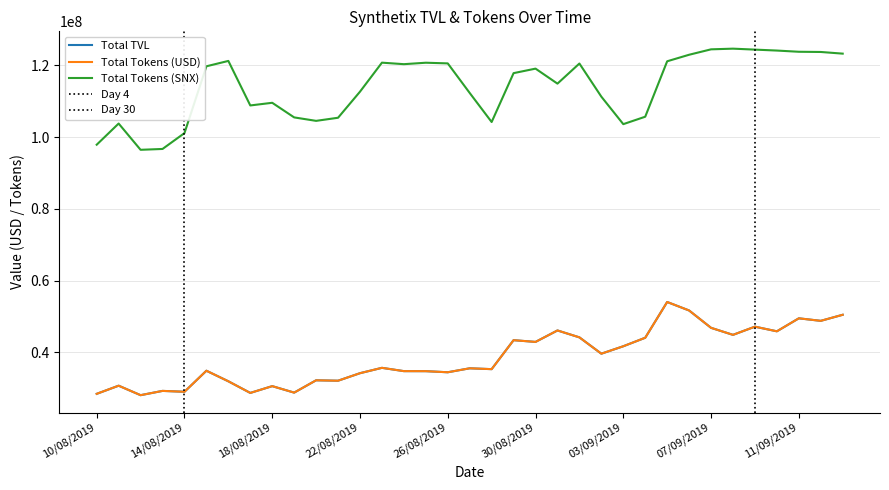

Reading left to right, transcribe all the data shown in this chart.

Total TVL: 10/08/2019=28436781.0	11/08/2019=30704582.6	12/08/2019=28060295.6	13/08/2019=29253330.8	14/08/2019=29010187.4	15/08/2019=34879502.1	16/08/2019=31931943.5	17/08/2019=28687853.5	18/08/2019=30581000.4	19/08/2019=28774223.3	20/08/2019=32211517.7	21/08/2019=32092862.6	22/08/2019=34191388.2	23/08/2019=35684997.3	24/08/2019=34766095.8	25/08/2019=34754631.9	26/08/2019=34451495.7	27/08/2019=35555639.7	28/08/2019=35320223.2	29/08/2019=43398743.5	30/08/2019=42914774.6	31/08/2019=46110474.1	01/09/2019=44181999.5	02/09/2019=39630592.4	03/09/2019=41703177.2	04/09/2019=44073902.7	05/09/2019=54048849.6	06/09/2019=51679583.5	07/09/2019=46841457.3	08/09/2019=44881281.8	09/09/2019=47163725.1	10/09/2019=45871282.2	11/09/2019=49492609.2	12/09/2019=48791335.4	13/09/2019=50480674.0
Total Tokens (USD): 10/08/2019=28436781.0	11/08/2019=30704582.6	12/08/2019=28060295.6	13/08/2019=29253330.8	14/08/2019=29010187.4	15/08/2019=34879502.1	16/08/2019=31931943.5	17/08/2019=28687853.5	18/08/2019=30581000.4	19/08/2019=28774223.3	20/08/2019=32211517.7	21/08/2019=32092862.6	22/08/2019=34191388.2	23/08/2019=35684997.3	24/08/2019=34766095.8	25/08/2019=34754631.9	26/08/2019=34451495.7	27/08/2019=35555639.7	28/08/2019=35320223.2	29/08/2019=43398743.5	30/08/2019=42914774.6	31/08/2019=46110474.1	01/09/2019=44181999.5	02/09/2019=39630592.4	03/09/2019=41703177.2	04/09/2019=44073902.7	05/09/2019=54048849.6	06/09/2019=51679583.5	07/09/2019=46841457.3	08/09/2019=44881281.8	09/09/2019=47163725.1	10/09/2019=45871282.2	11/09/2019=49492609.2	12/09/2019=48791335.4	13/09/2019=50480674.0
Total Tokens (SNX): 10/08/2019=97911852.9	11/08/2019=103816214.9	12/08/2019=96488053.8	13/08/2019=96725360.6	14/08/2019=101146768.7	15/08/2019=119777955.1	16/08/2019=121275085.9	17/08/2019=108858480.7	18/08/2019=109599883.2	19/08/2019=105524714.9	20/08/2019=104560584.0	21/08/2019=105428795.4	22/08/2019=112699973.5	23/08/2019=120791755.6	24/08/2019=120369041.9	25/08/2019=120772775.8	26/08/2019=120587133.8	27/08/2019=112340634.2	28/08/2019=104239720.0	29/08/2019=117867442.2	30/08/2019=119127755.5	31/08/2019=114941703.4	01/09/2019=120550791.8	02/09/2019=111307495.3	03/09/2019=103642595.2	04/09/2019=105716357.8	05/09/2019=121176033.3	06/09/2019=122995972.8	07/09/2019=124507750.3	08/09/2019=124695808.7	09/09/2019=124430138.6	10/09/2019=124166642.2	11/09/2019=123828712.9	12/09/2019=123771180.0	13/09/2019=123308187.1